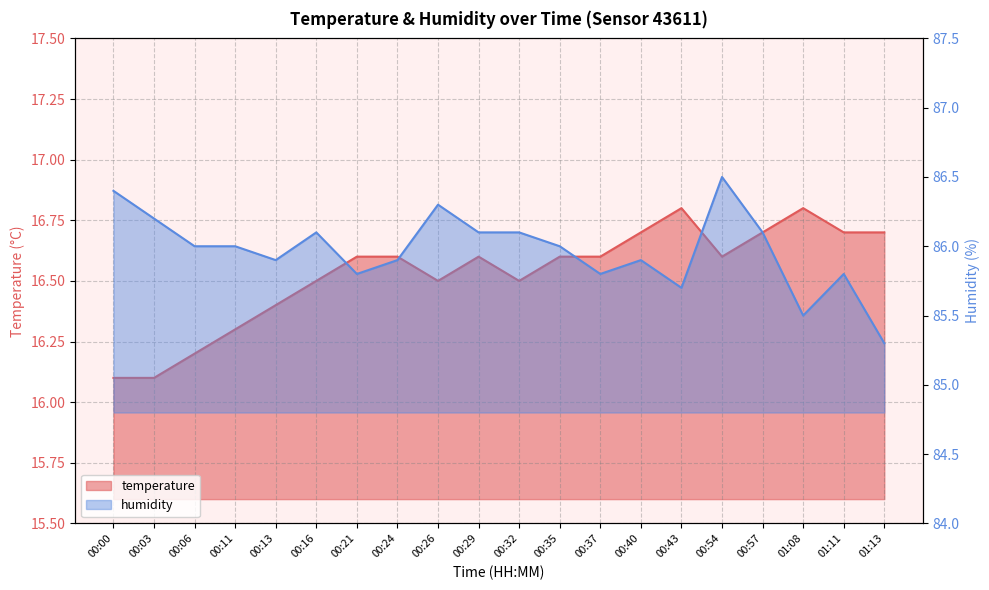

Where is the first local maximum for temperature?

00:29